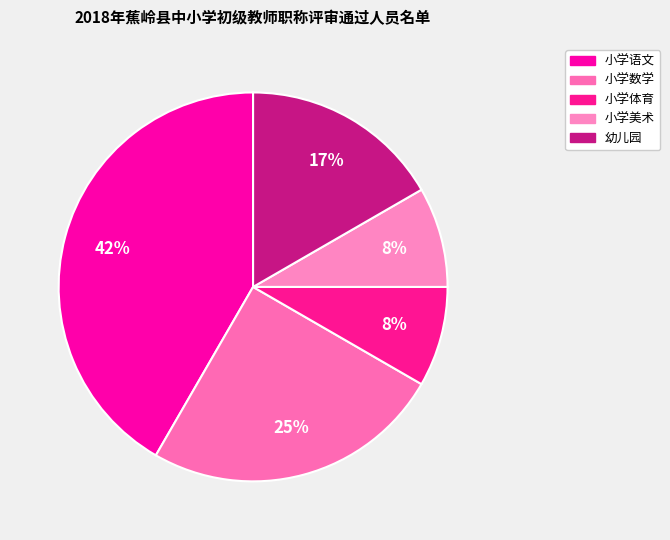

What is the smallest slice in the pie chart?

小学体育